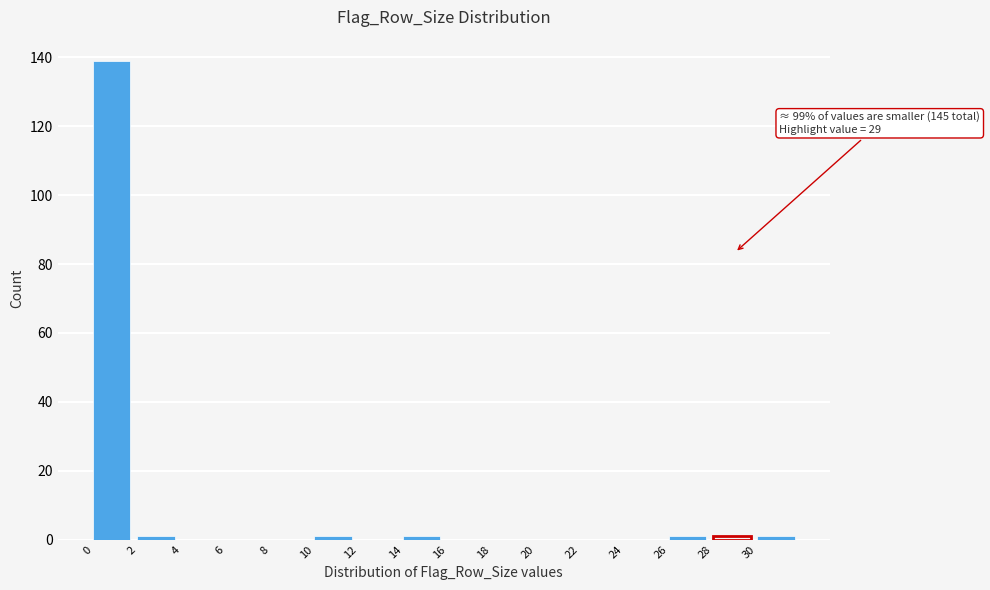

Over which range of the x-axis is the bar tallest?

0 to 2